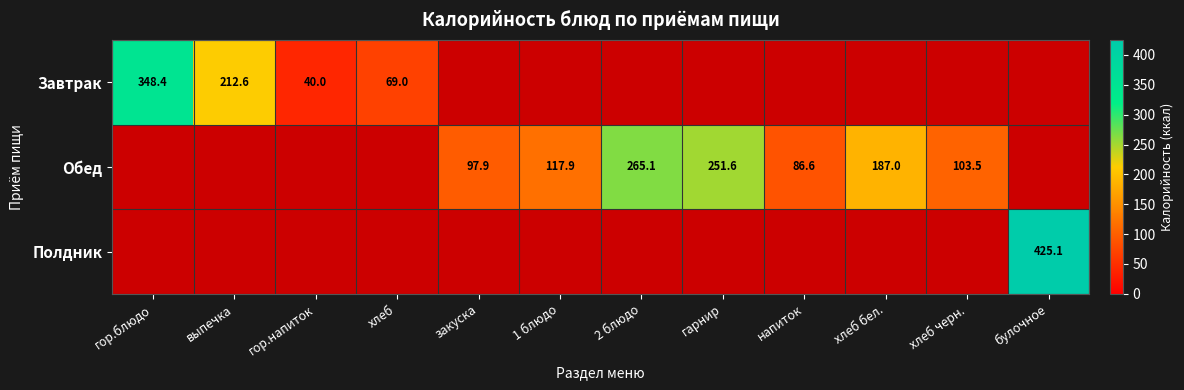

Which label corresponds to the smallest value in the chart?

гор.напиток